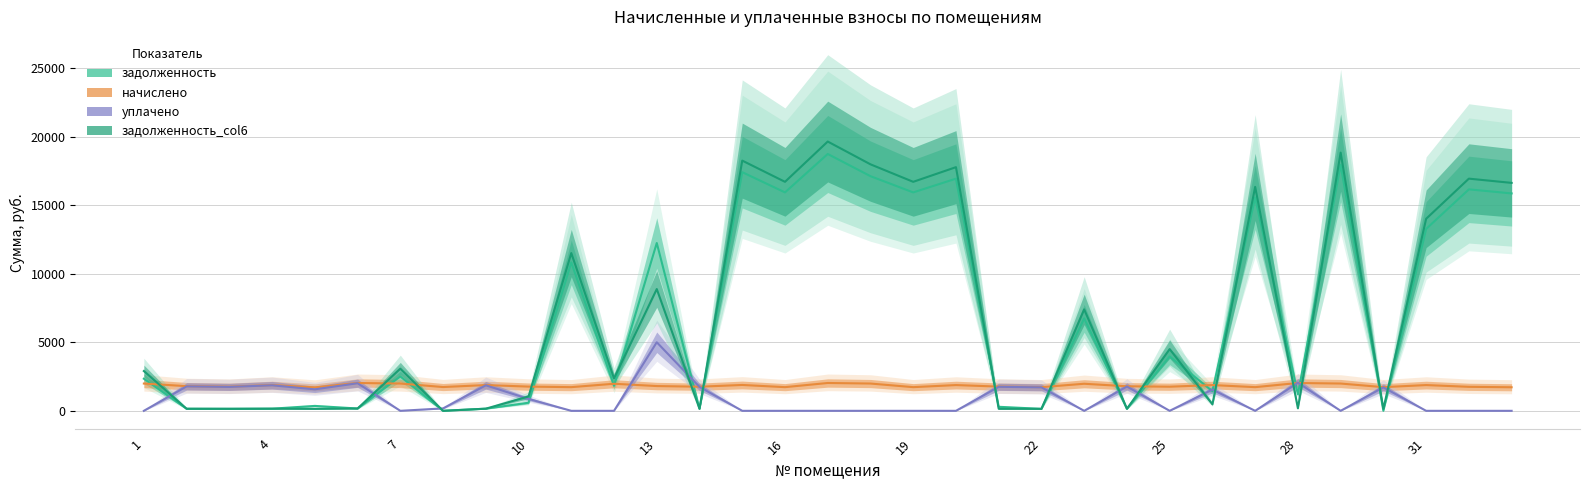

Which series changed the most between 12 and 19?

задолженность_col6 (col_6)